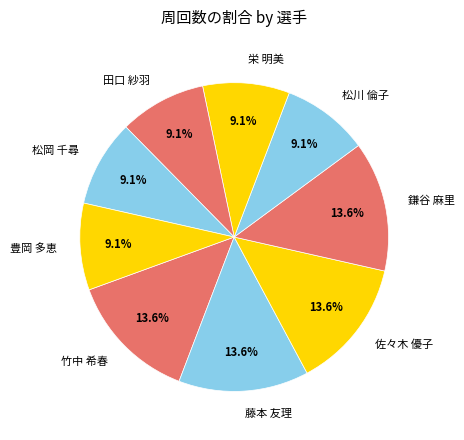

Is it true that 竹中 希春 is 28% of the pie?

False